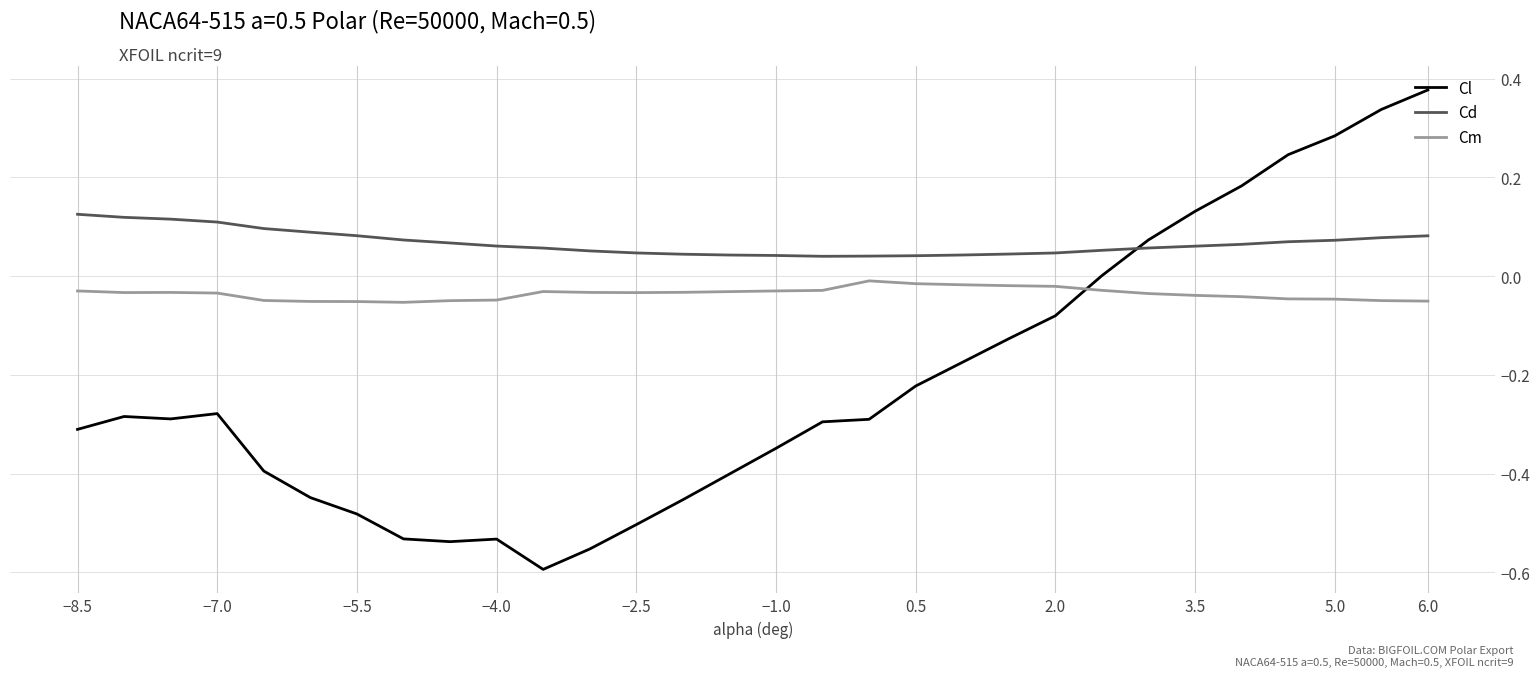

True or false: Cd and Cm cross at least once.

False